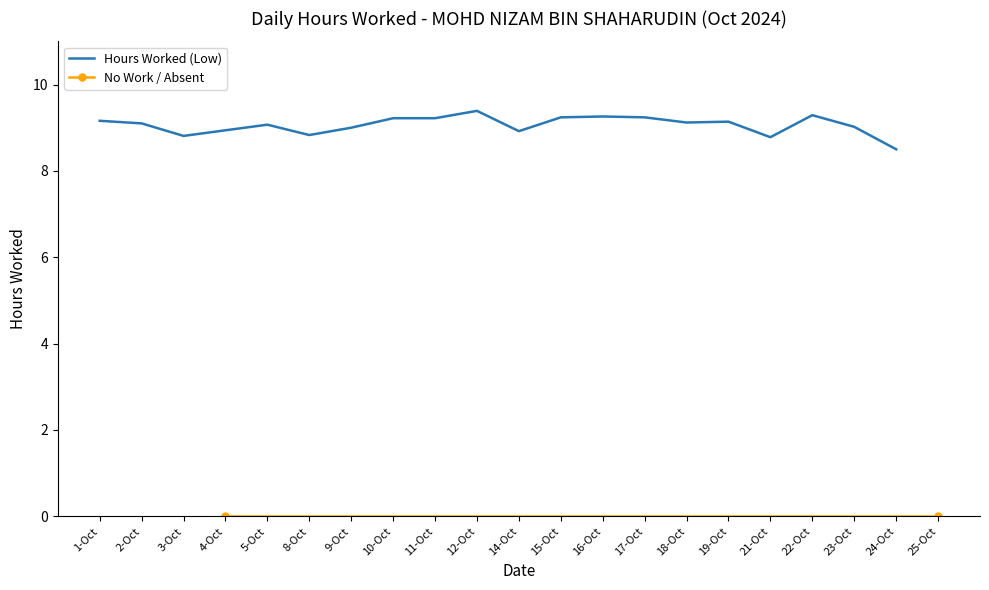

True or false: the data shows 9.1 at 2-Oct.

True